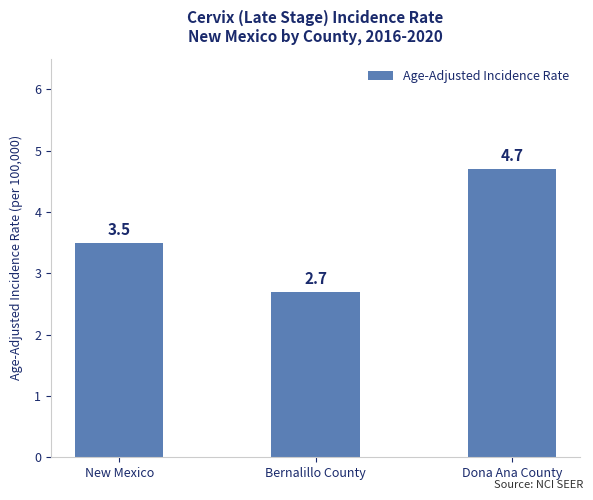

Reading left to right, transcribe all the data shown in this chart.

New Mexico=3.5	Bernalillo County=2.7	Dona Ana County=4.7